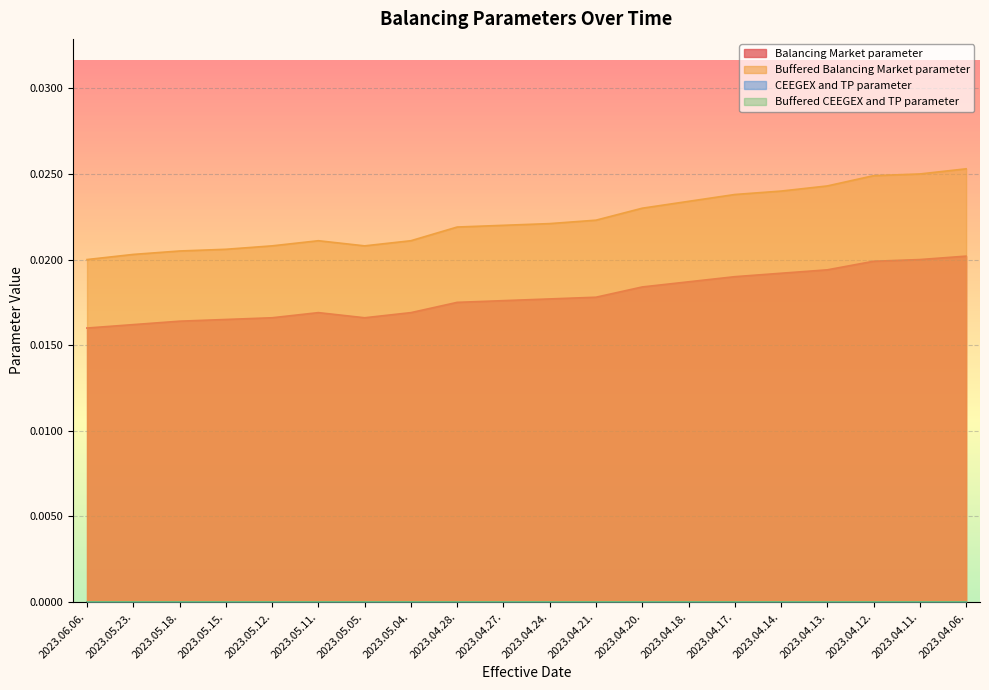

True or false: Balancing Market parameter has more than 2 points higher than both neighbors.

False